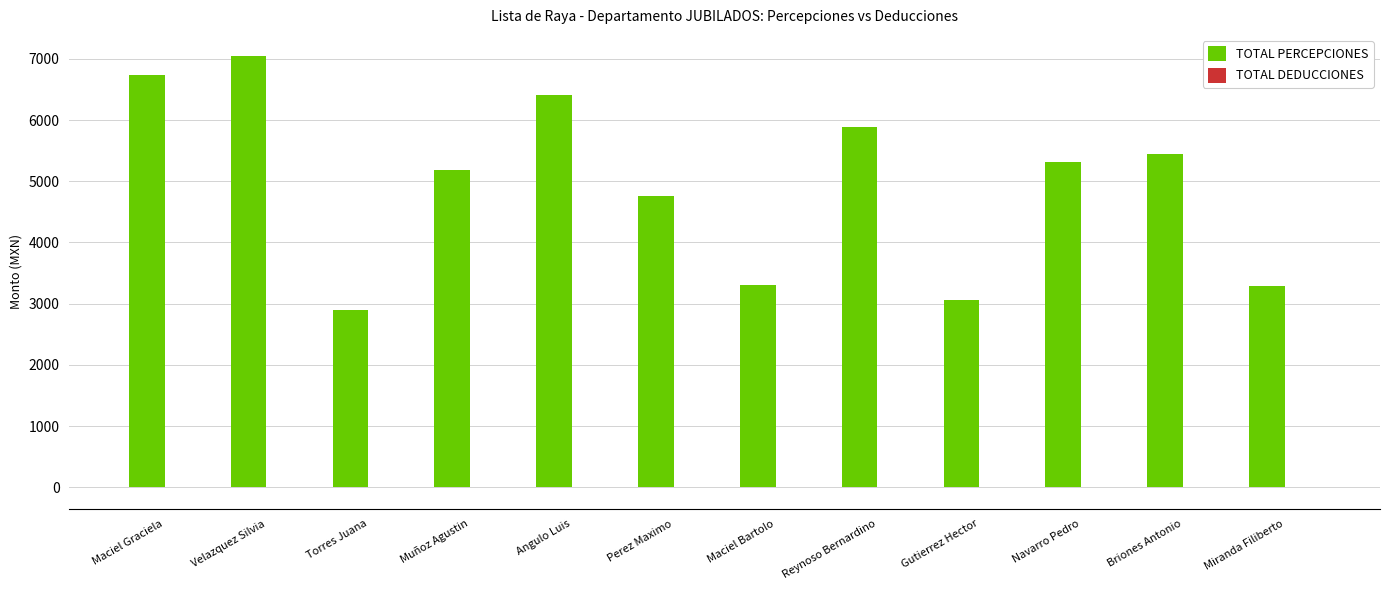

Between Gutierrez Hector and Navarro Pedro, which series saw the biggest shift?

TOTAL PERCEPCIONES